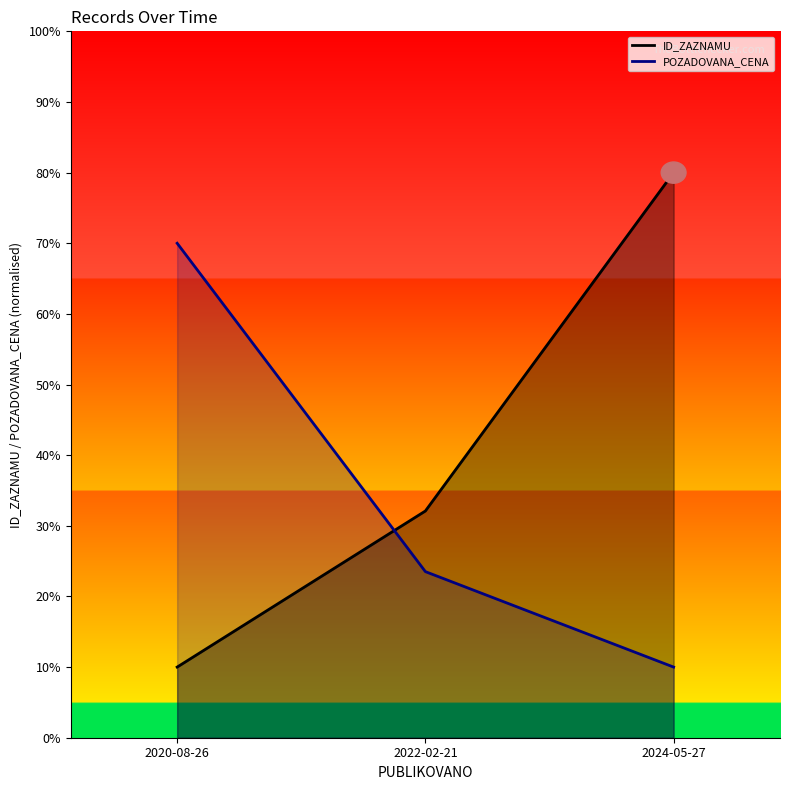

Between 2024-05-27 and 2020-08-26, which is larger?

2020-08-26